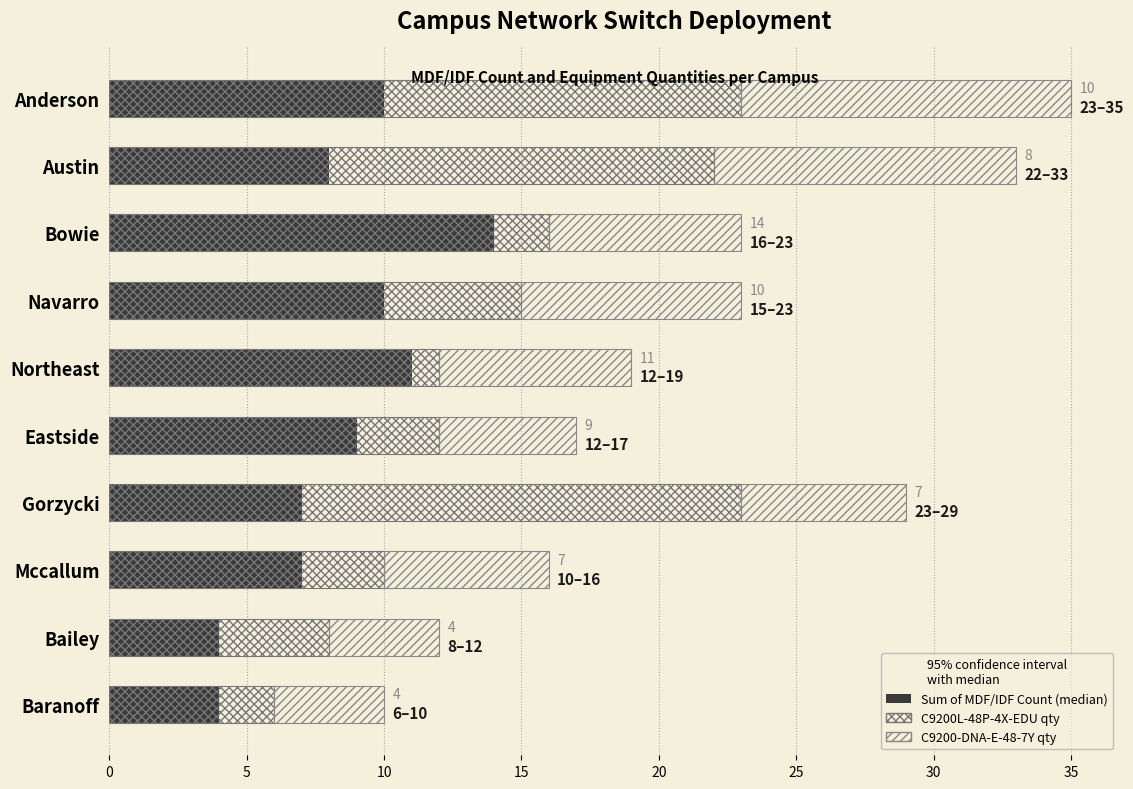

Reading left to right, transcribe all the data shown in this chart.

Sum of MDF/IDF Count: 10	8	14	10	11	9	7	7	4	4
C9200L-48P-4X-EDU: 23	22	16	15	12	12	23	10	8	6
C9200-DNA-E-48-7Y: 12	11	7	8	7	5	6	6	4	4